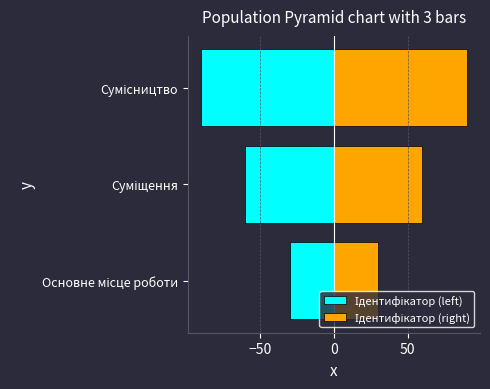

The value of Ідентифікатор (left) at Суміщення is -60. True or false?

True